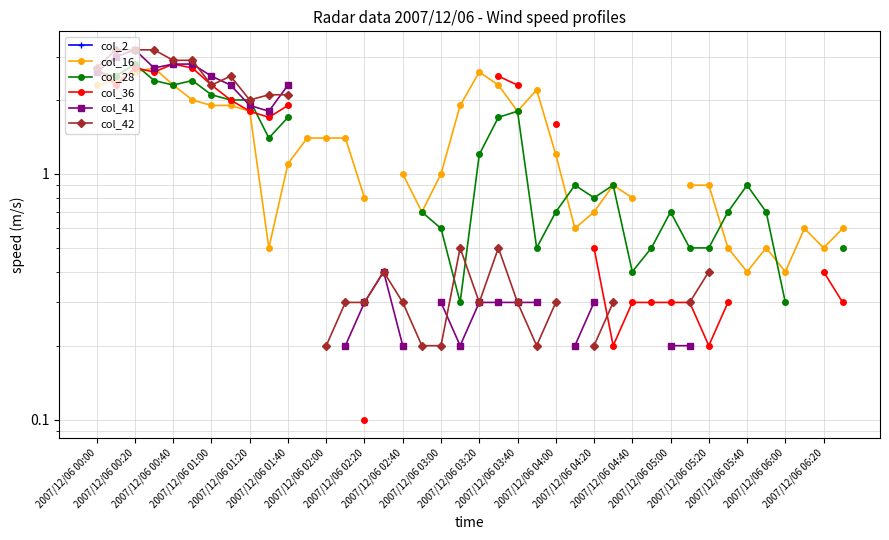

True or false: col_16 and col_41 intersect in this chart.

False